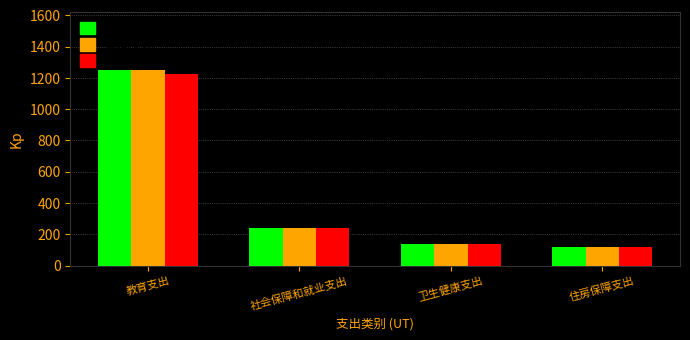

What is the total value across all series at 住房保障支出?

356.4